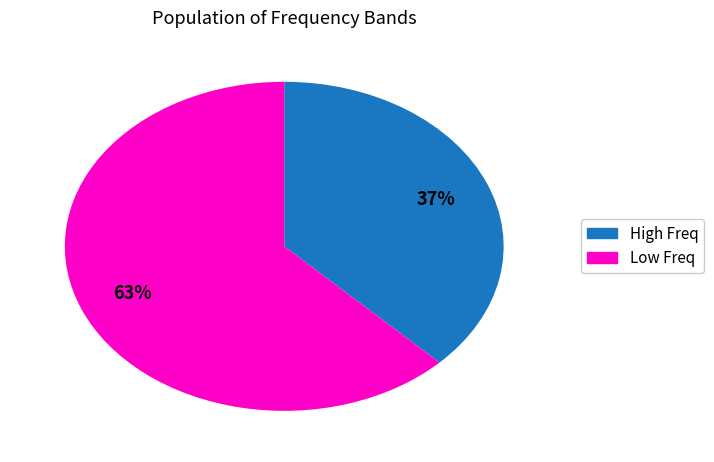

Is there a majority slice in this chart?

Yes